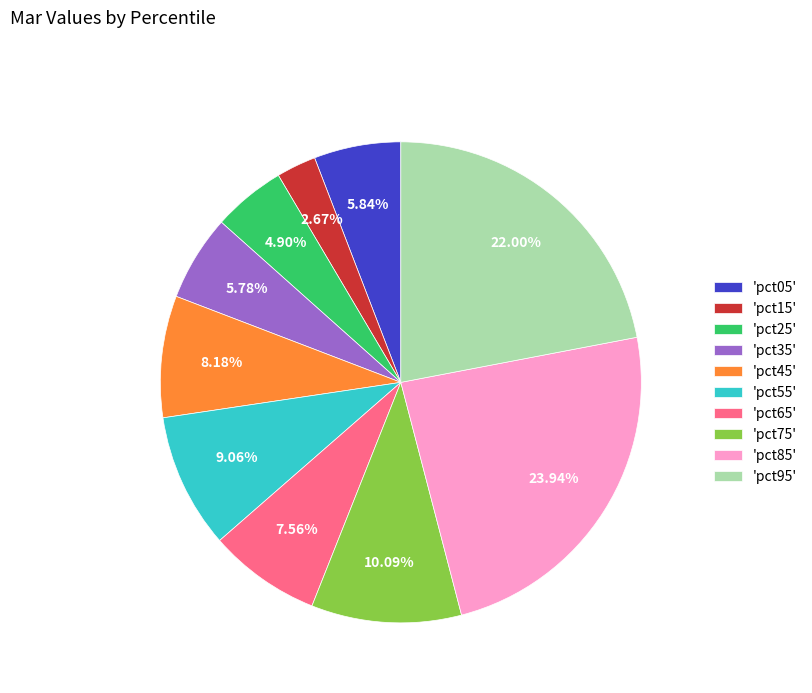

How many segments does this pie chart have?

10